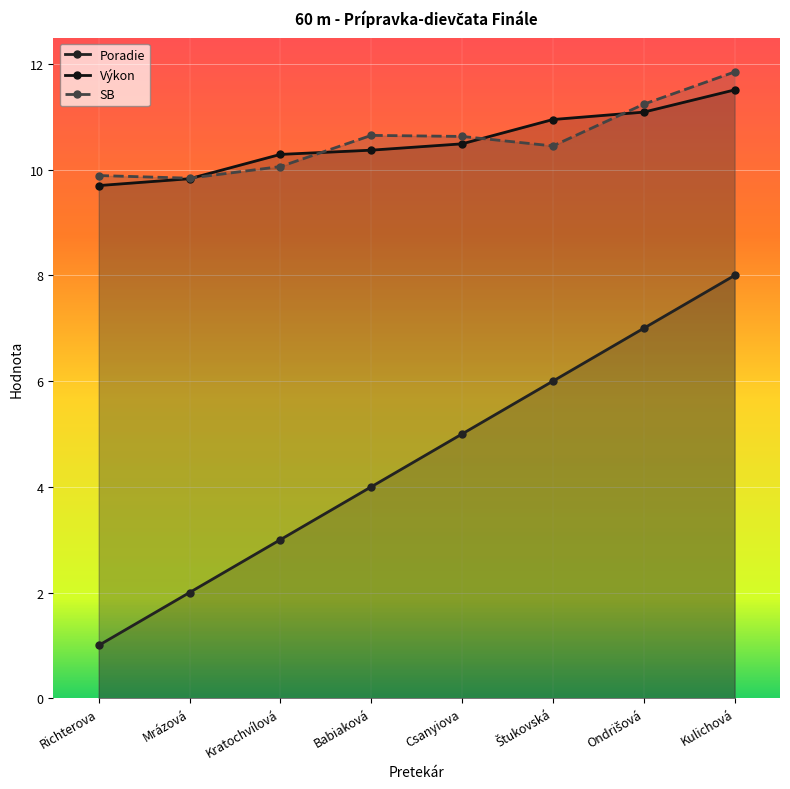

What is the sum of the SB values at Štukovská and Ondrišová?

21.7